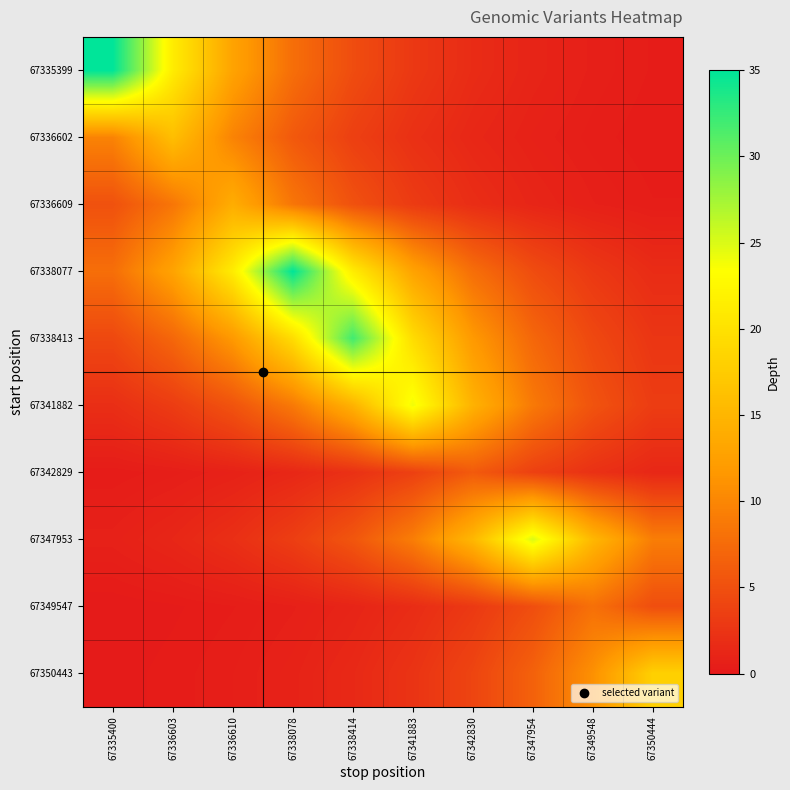

What is the spread (max minus min) of values at 67338078?

34.3